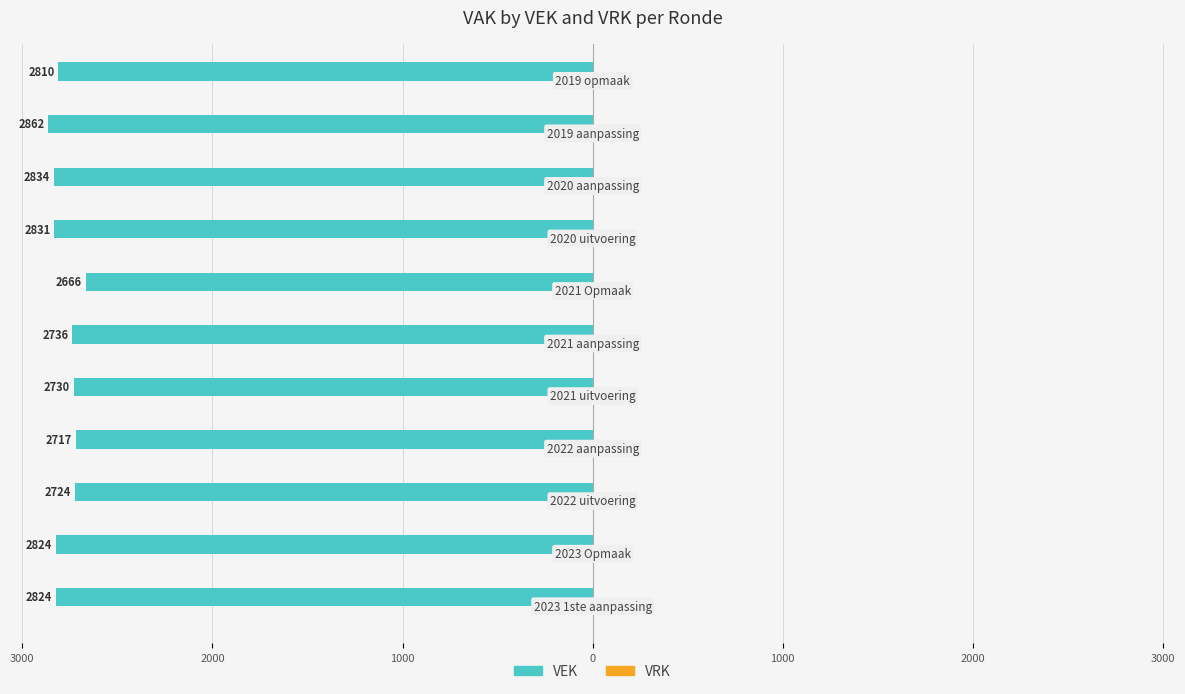

What is the minimum value shown in the chart?

-2862.0